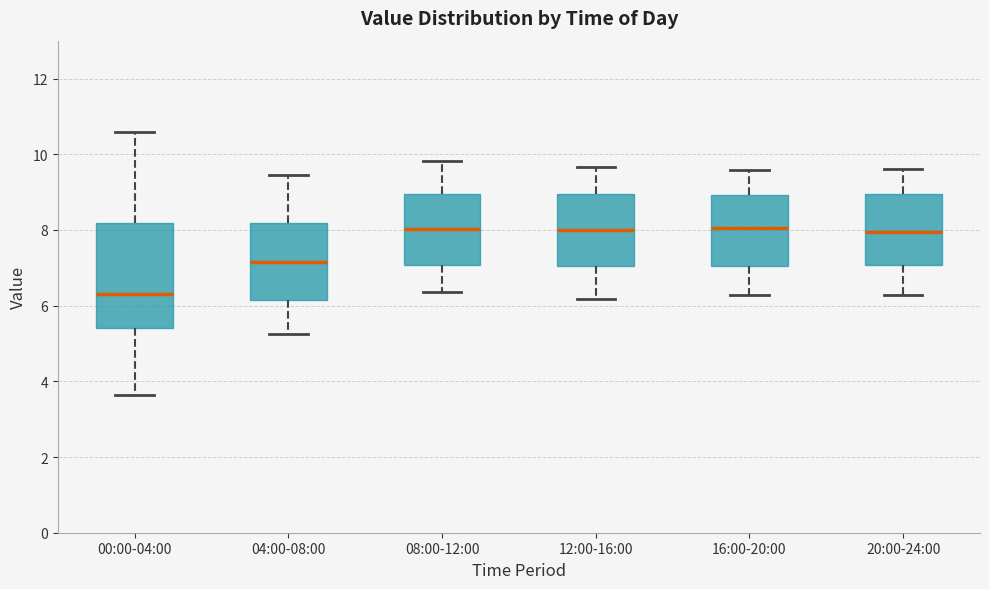

Which box is the tallest, from its lower edge to its upper edge?

00:00-04:00